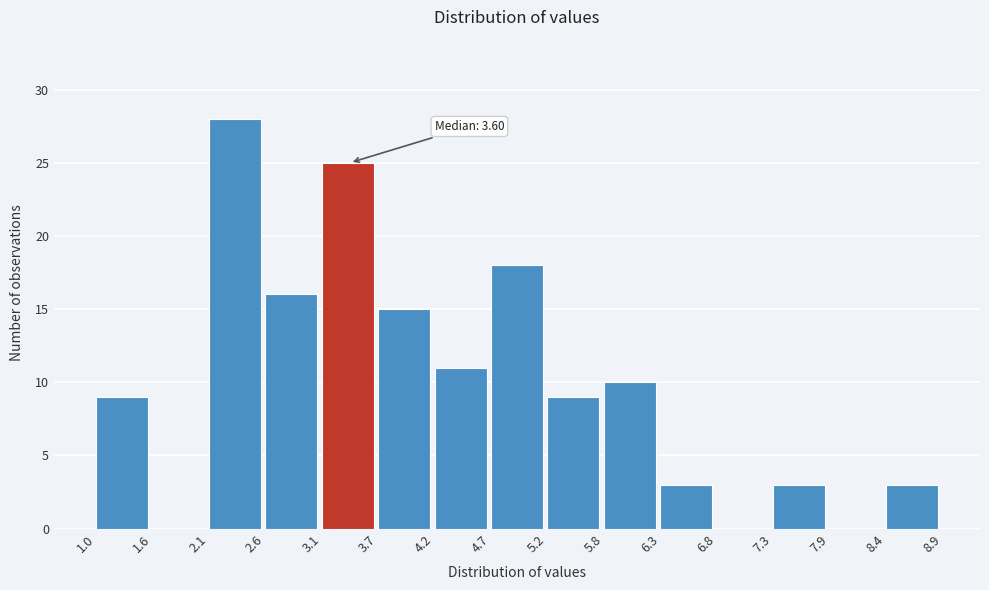

Which range on the x-axis has the tallest bar?

2.1 to 2.6